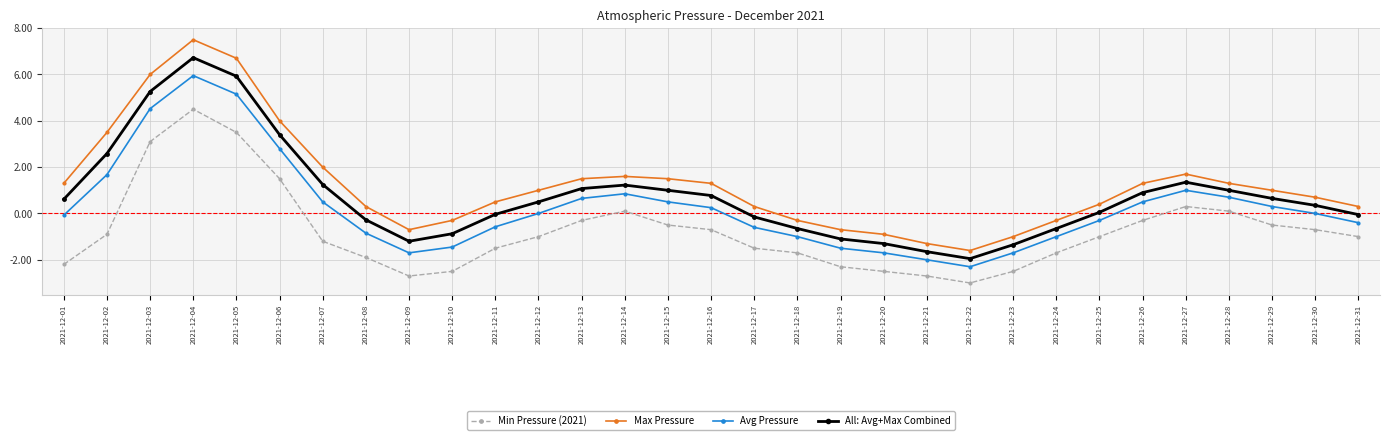

What is the approximate value of Min Pressure (2021) at 2021-12-06?

1.5